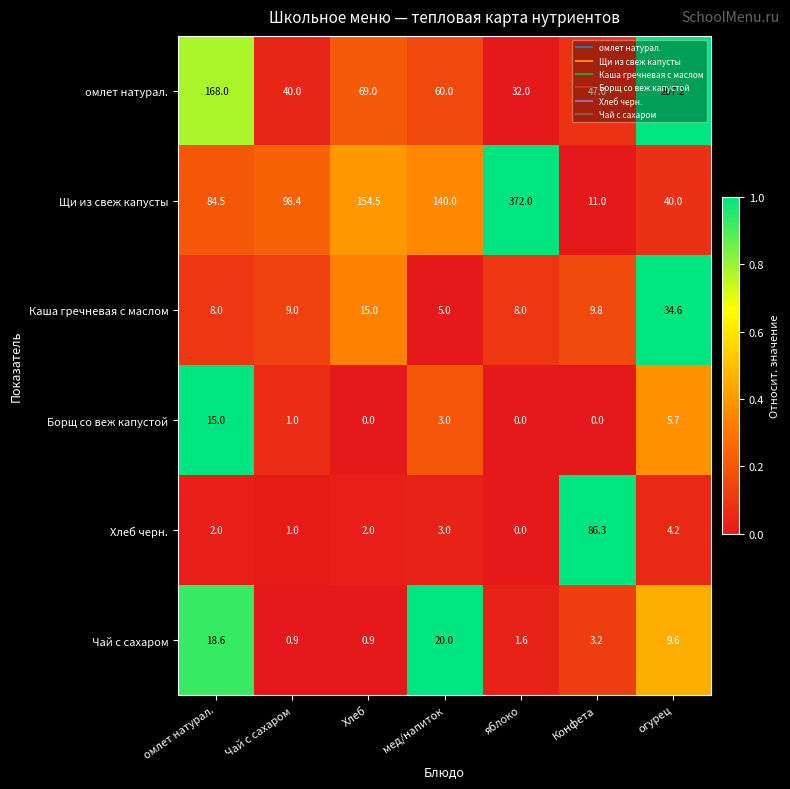

Between омлет натурал. and огурец, which series saw the biggest shift?

Щи из свеж капусты